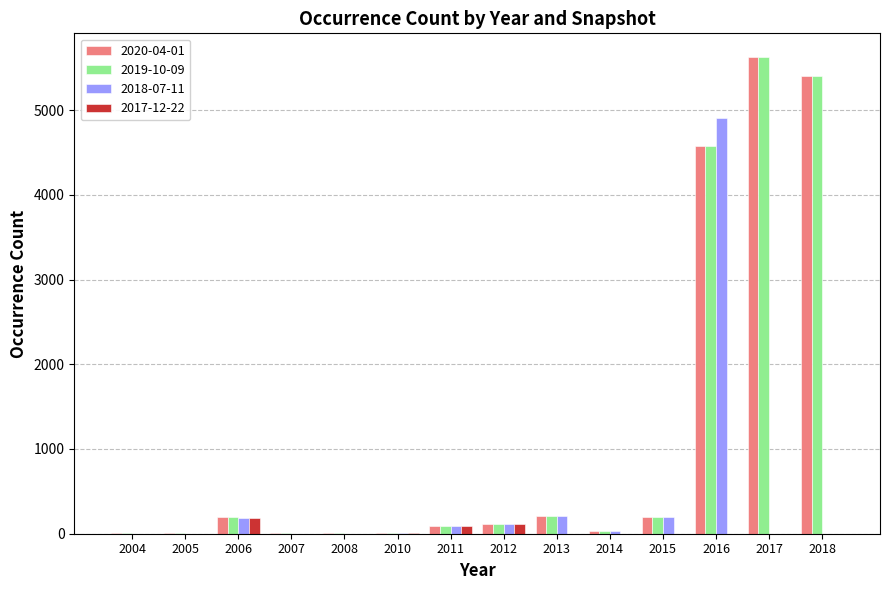

Which label corresponds to the largest value in the chart?

2017